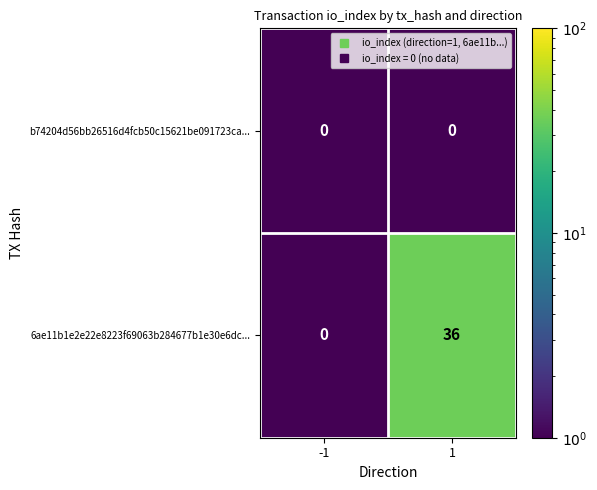

Reading right to left, list all the values displayed in this chart.

b74204d56bb26516d4fcb50c15621be091723ca...: 0	0
6ae11b1e2e22e8223f69063b284677b1e30e6dc...: 36	0